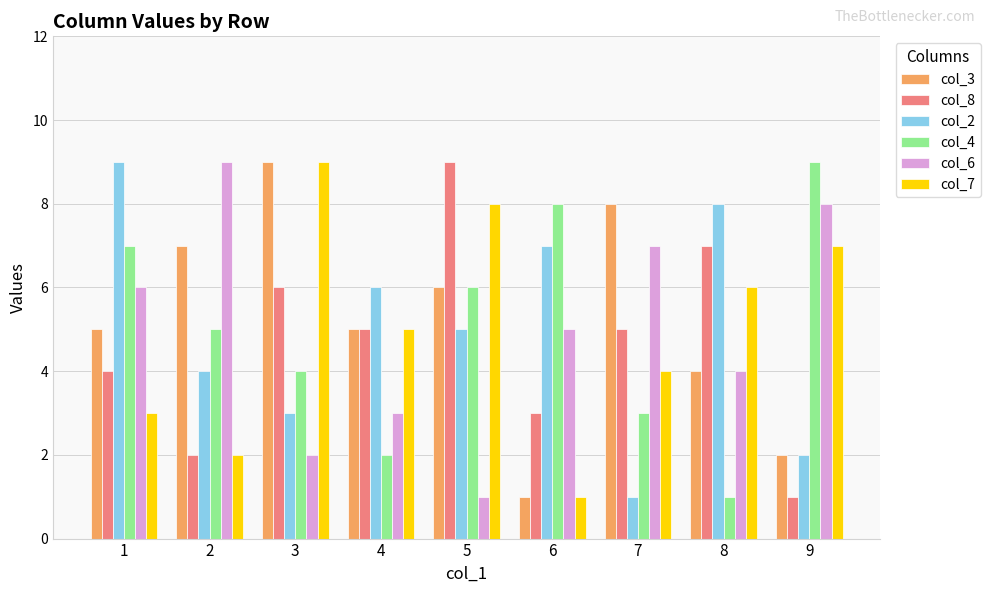

How many categories are shown in the chart?

9